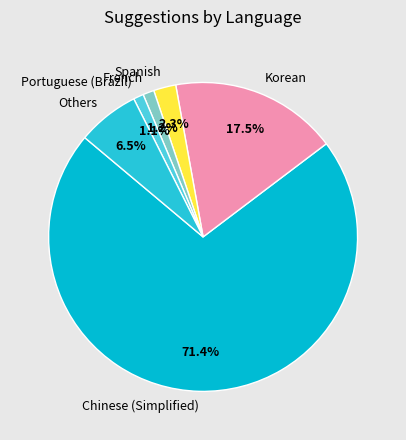

What portion of the pie excludes Portuguese (Brazil)?

98.9%